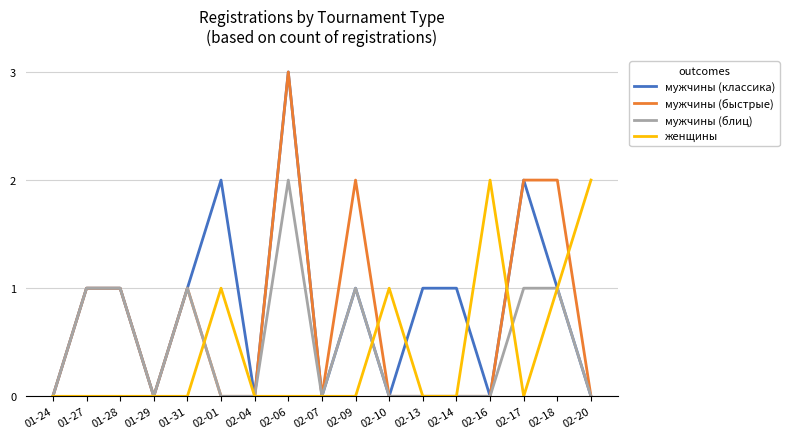

Is it true that женщины equals 1 at 02-16?

False